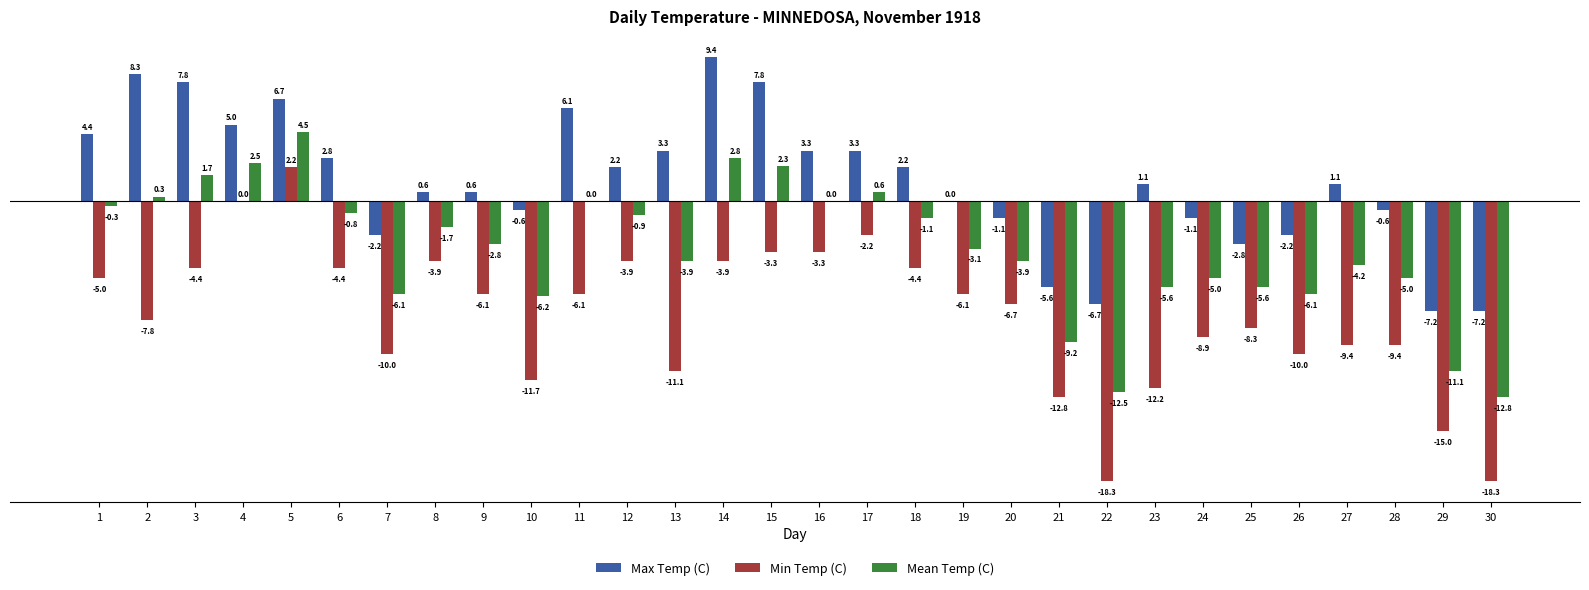

Which category has the highest value across all series?

14